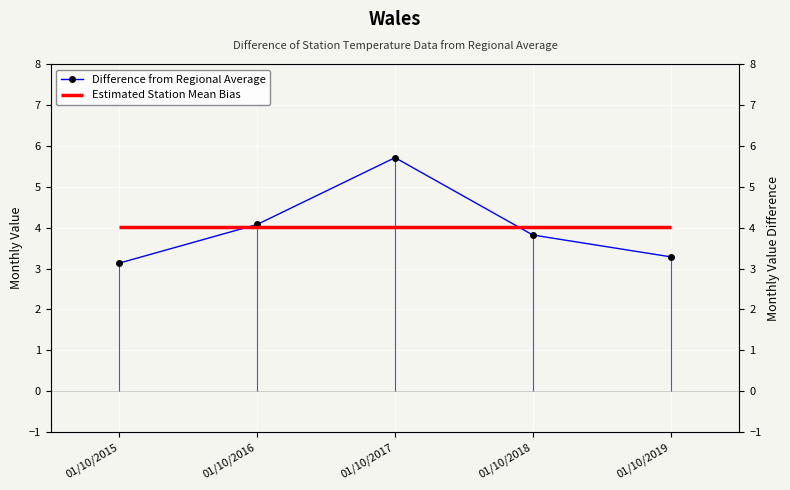

List the labels in order of value, smallest first.

01/10/2015, 01/10/2019, 01/10/2018, 01/10/2016, 01/10/2017